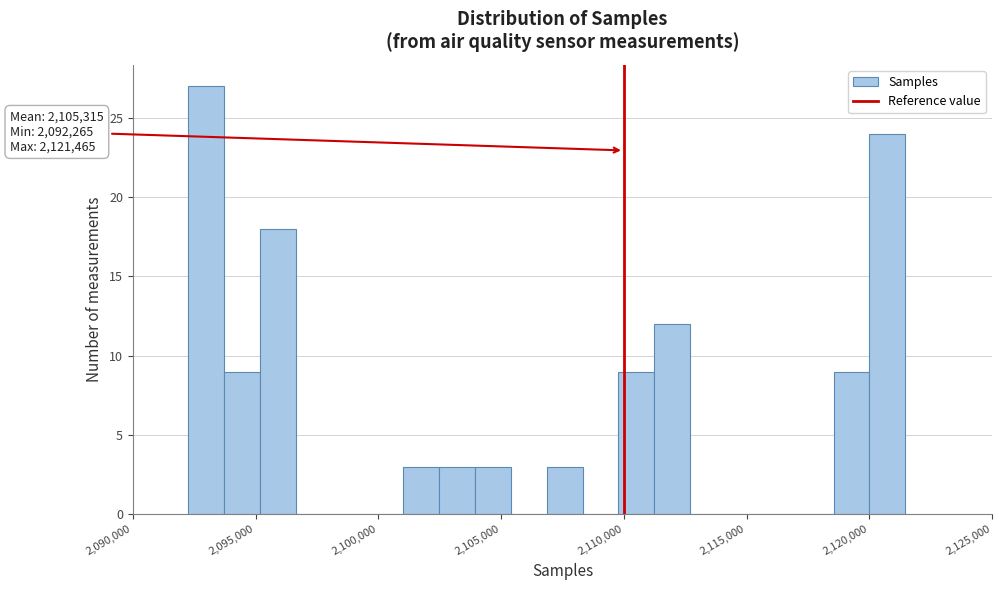

Read against the x-axis, roughly where is the centre of the tallest bar?

2093000